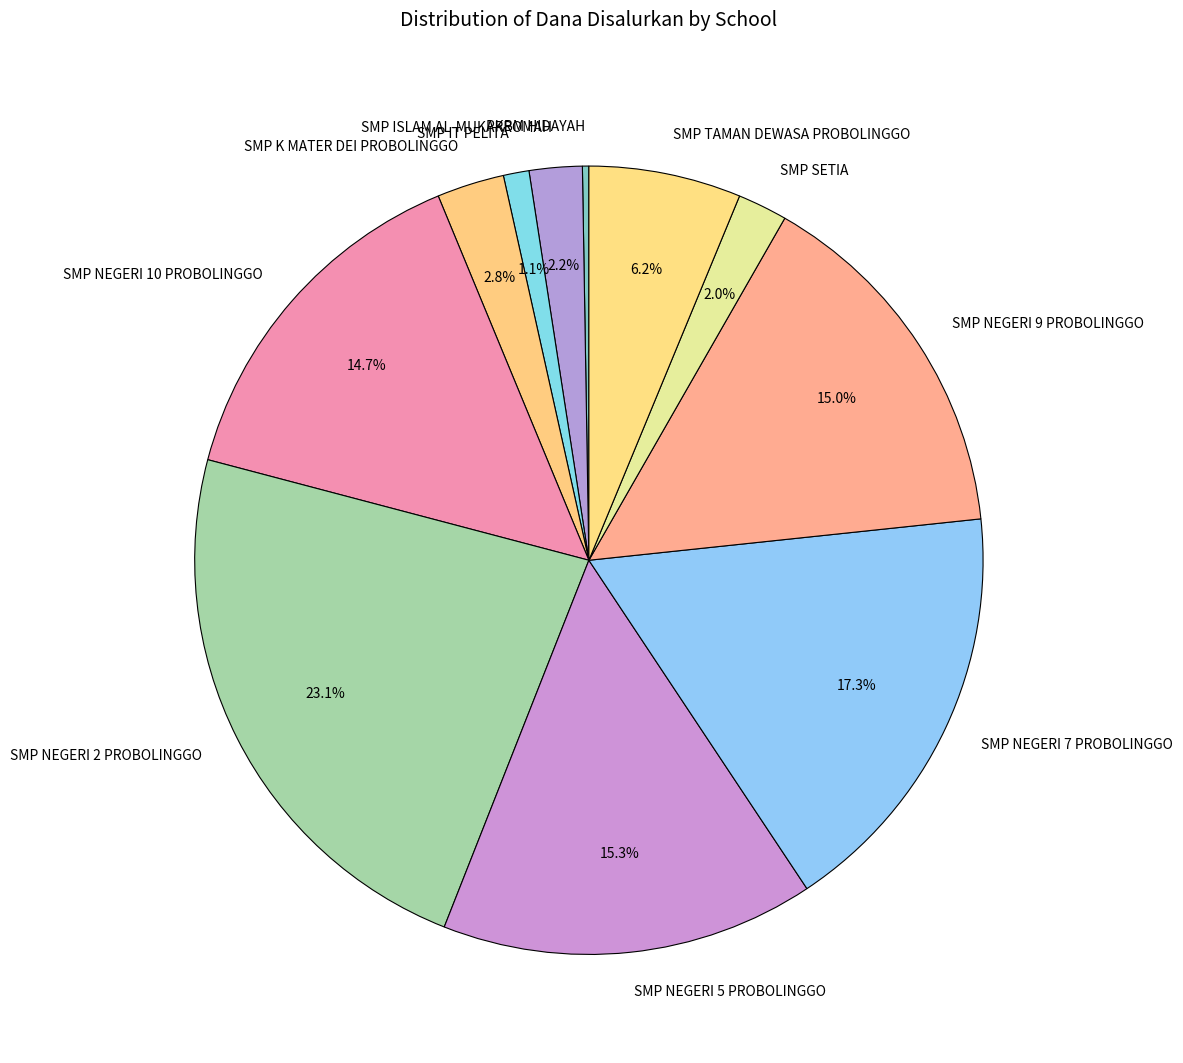

What percentage is NOT represented by SMP SETIA?

98.0%